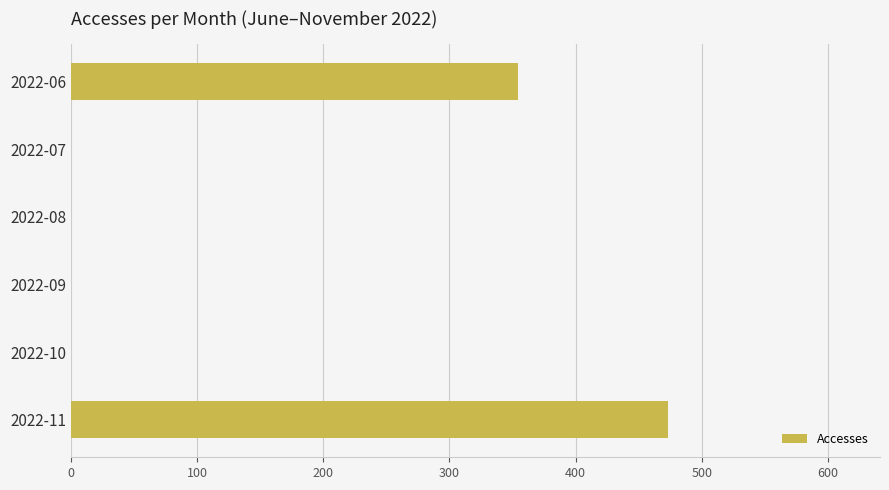

What is the sum of all values?

827